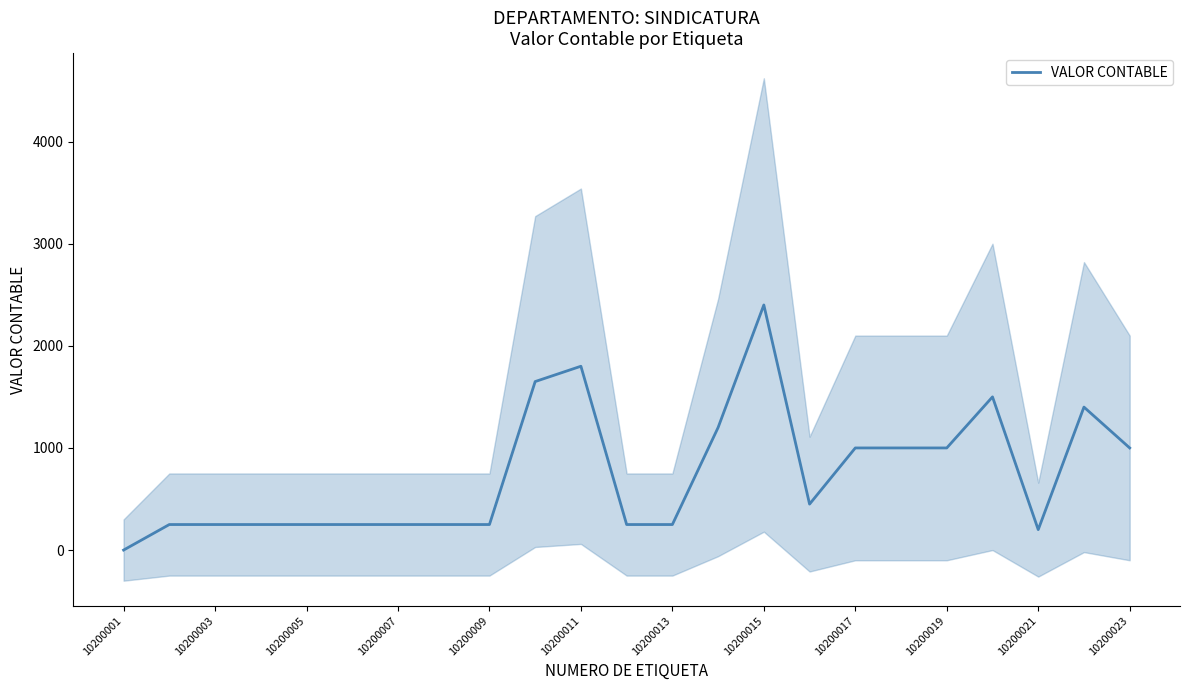

True or false: the data shows 673.2 at 17.

False